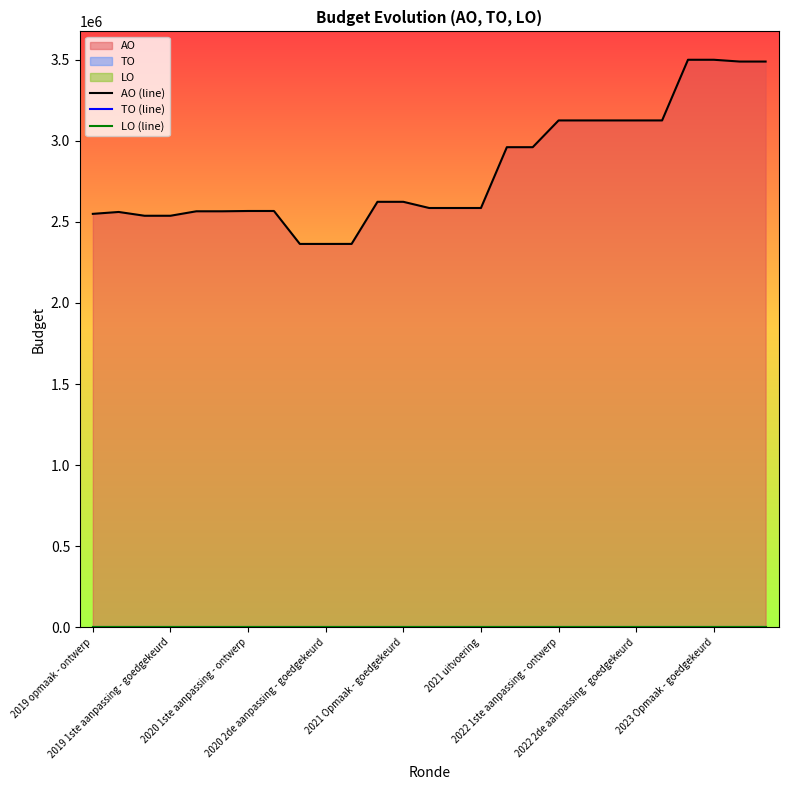

Reading left to right, what are all the values shown in this chart?

AO (line): 2549991	2561625	2538240	2538240	2565822	2565822	2567681	2567681	2364448	2364448	2364525	2624269	2624269	2586120	2586120	2586148	2961303	2961303	3126395	3126395	3126395	3126395	3126412	3500687	3500687	3489662	3489662
TO (line): 0	0	0	0	0	0	0	0	0	0	0	0	0	0	0	0	0	0	0	0	0	0	0	0	0	0	0
LO (line): 0	0	0	0	0	0	0	0	0	0	0	0	0	0	0	0	0	0	0	0	0	0	0	0	0	0	0